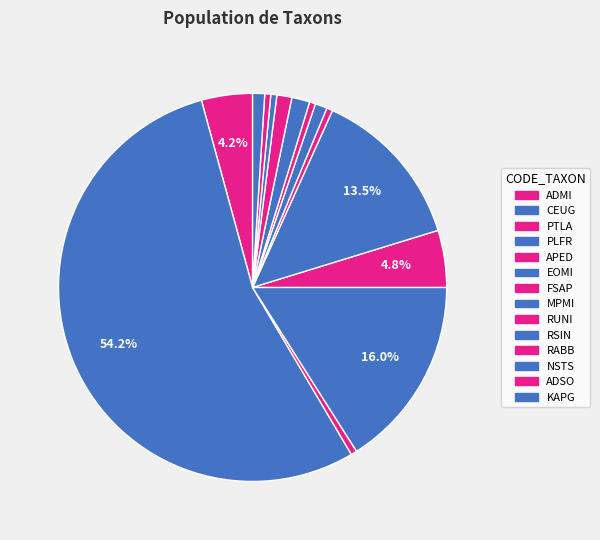

The PTLA slice represents 0% of the pie. True or false?

True